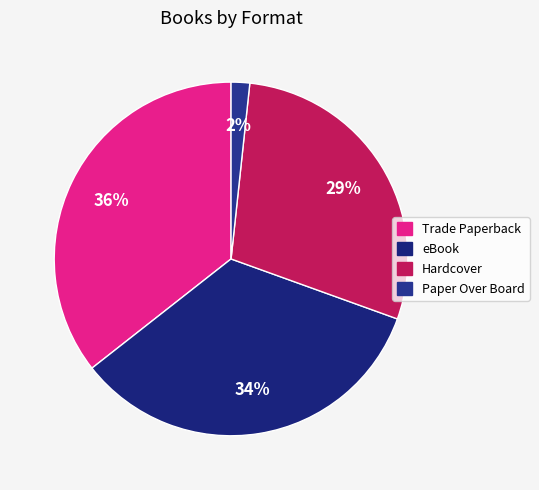

To the nearest percent, what is the difference between the Trade Paperback and Paper Over Board slice percentages?

34%